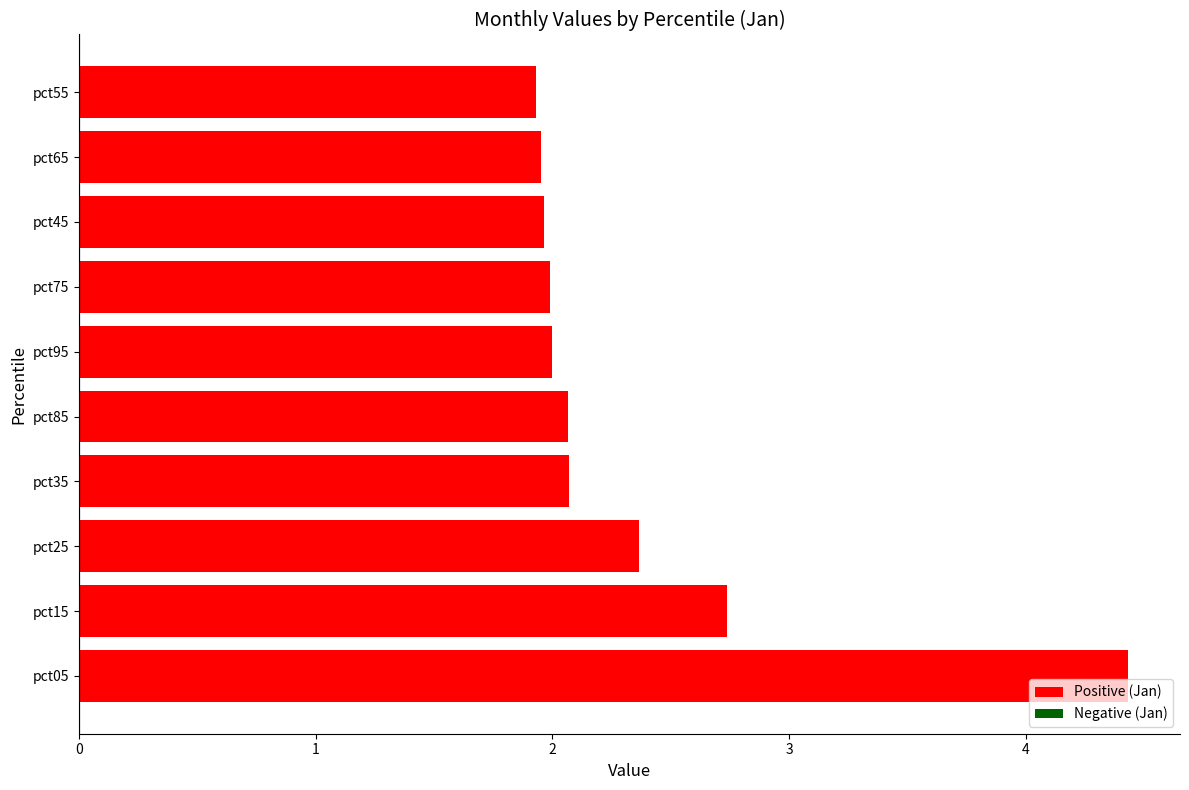

What is the maximum value shown in the chart?

4.4